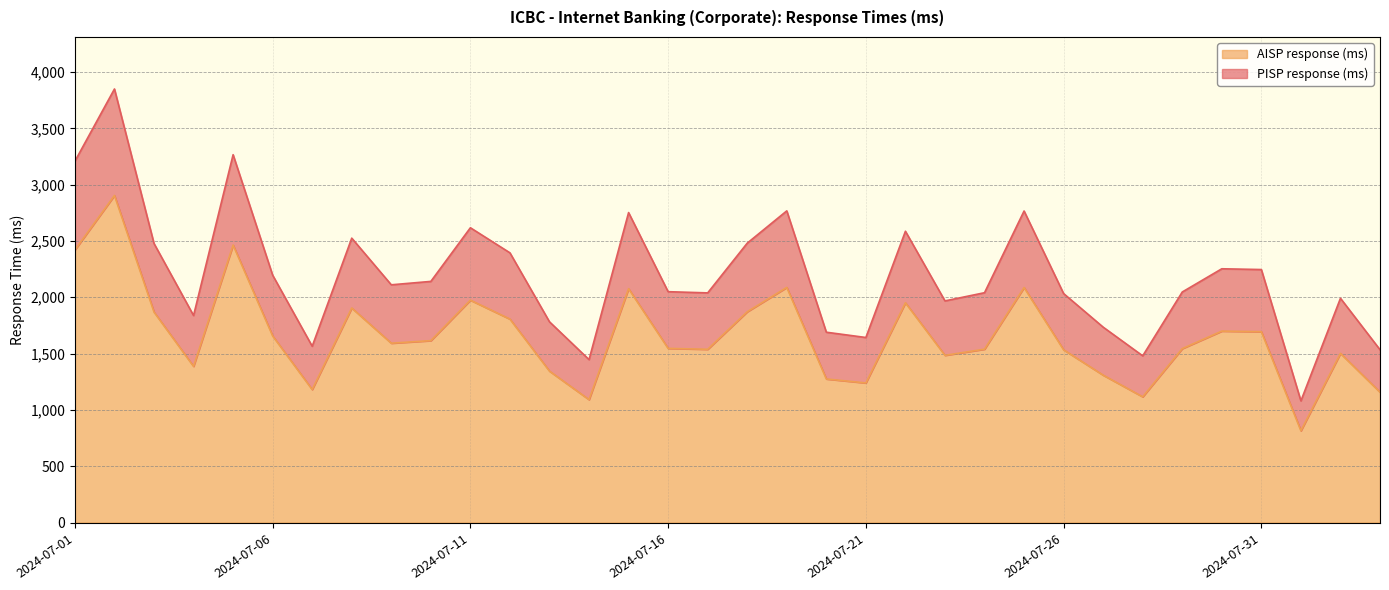

Reading left to right, transcribe all the data shown in this chart.

PISP response (ms): 2024-07-01=3208.3	2024-07-02=3849.5	2024-07-03=2477.9	2024-07-04=1838.3	2024-07-05=3266.1	2024-07-06=2196.5	2024-07-07=1565.5	2024-07-08=2525.1	2024-07-09=2110.9	2024-07-10=2141.1	2024-07-11=2617.5	2024-07-12=2394.8	2024-07-13=1782.3	2024-07-14=1446.7	2024-07-15=2752.3	2024-07-16=2049.8	2024-07-17=2039.2	2024-07-18=2480.7	2024-07-19=2767.4	2024-07-20=1690.0	2024-07-21=1643.1	2024-07-22=2586.4	2024-07-23=1968.0	2024-07-24=2040.7	2024-07-25=2766.2	2024-07-26=2033.1	2024-07-27=1735.0	2024-07-28=1480.2	2024-07-29=2047.1	2024-07-30=2253.2	2024-07-31=2246.4	2024-08-01=1080.4	2024-08-02=1991.2	2024-08-03=1534.7
AISP response (ms): 2024-07-01=2420.3	2024-07-02=2904.0	2024-07-03=1869.3	2024-07-04=1386.8	2024-07-05=2463.9	2024-07-06=1657.0	2024-07-07=1181.0	2024-07-08=1904.9	2024-07-09=1592.4	2024-07-10=1615.2	2024-07-11=1974.6	2024-07-12=1806.6	2024-07-13=1344.6	2024-07-14=1091.4	2024-07-15=2076.3	2024-07-16=1546.3	2024-07-17=1538.4	2024-07-18=1871.4	2024-07-19=2087.7	2024-07-20=1274.9	2024-07-21=1239.5	2024-07-22=1951.2	2024-07-23=1484.6	2024-07-24=1539.5	2024-07-25=2086.8	2024-07-26=1533.7	2024-07-27=1308.9	2024-07-28=1116.6	2024-07-29=1544.3	2024-07-30=1699.8	2024-07-31=1694.7	2024-08-01=815.0	2024-08-02=1502.1	2024-08-03=1157.7